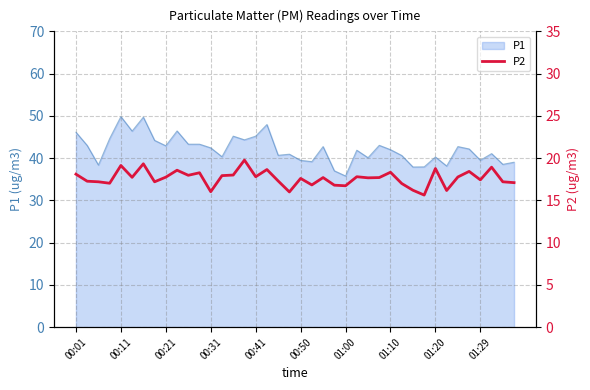

Is it true that P1 equals 19.5 at 01:29?

False